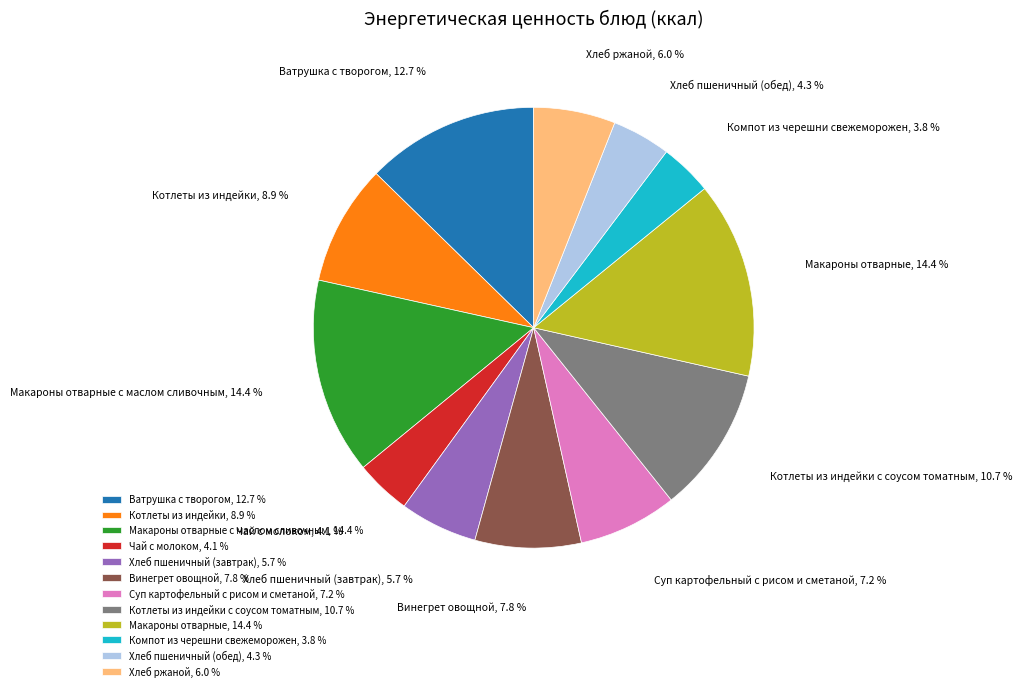

How many slices are in this pie chart?

12